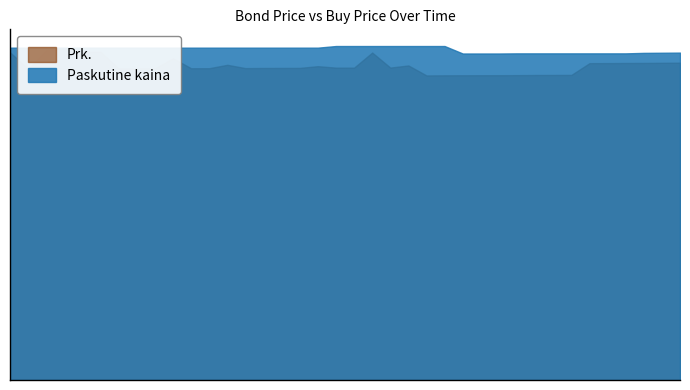

Reading left to right, list all the values displayed in this chart.

Paskutine kaina: 99.2	99.2	99.2	99.2	99.2	99.2	99.2	99.2	99.2	99.2	99.2	99.2	99.2	99.2	99.2	99.2	99.2	99.2	99.7	99.7	99.7	99.7	99.7	99.7	99.7	97.5	97.5	97.5	97.5	97.5	97.5	97.5	97.5	97.5	97.5	97.7	97.7	97.8
Prk.: 97.9	92.9	98.4	99.0	98.0	98.0	93.0	93.0	93.0	96.1	93.1	93.1	94.1	93.1	93.2	93.2	93.2	93.7	93.3	93.3	97.8	93.3	93.9	90.9	91.0	91.0	91.0	91.0	91.0	91.1	91.1	91.1	94.6	94.6	94.7	94.7	94.7	94.8